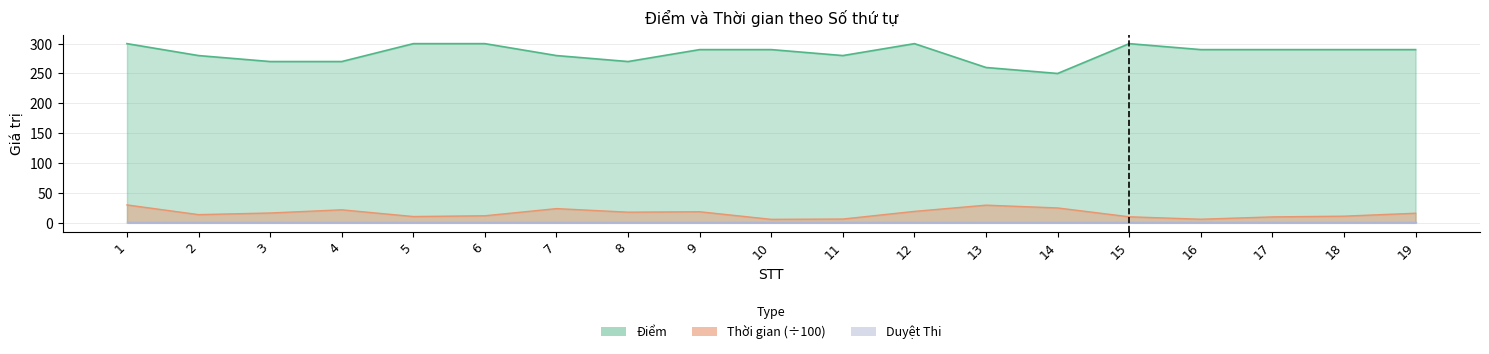

Does the chart display data point markers on the line(s)?

No